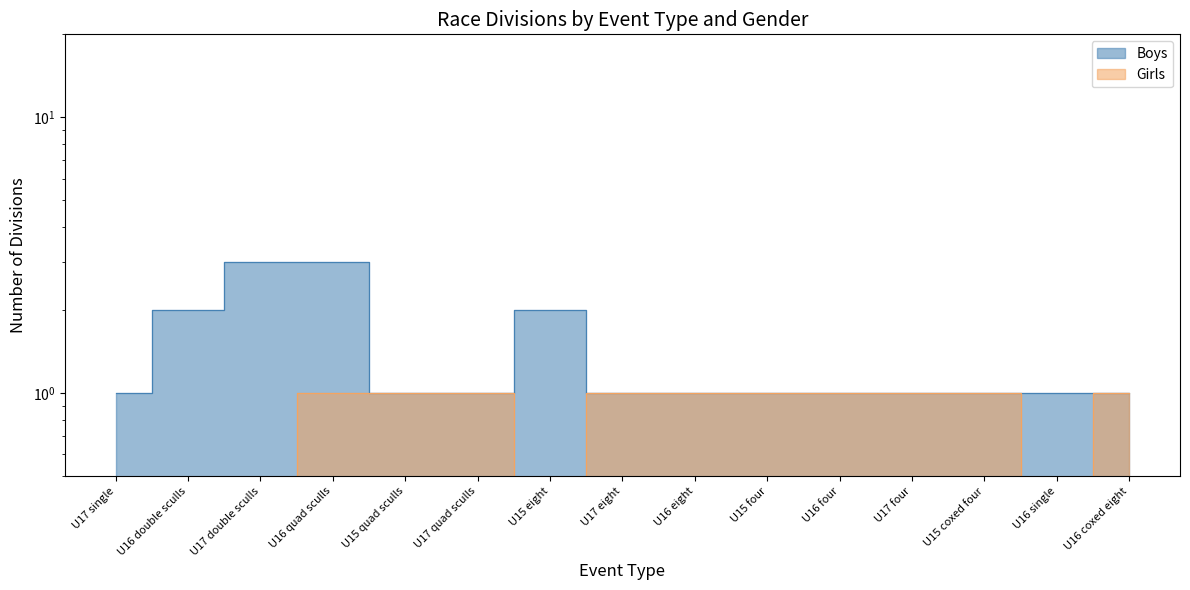

What is the label of the 6th point from the left?

U17 quad sculls